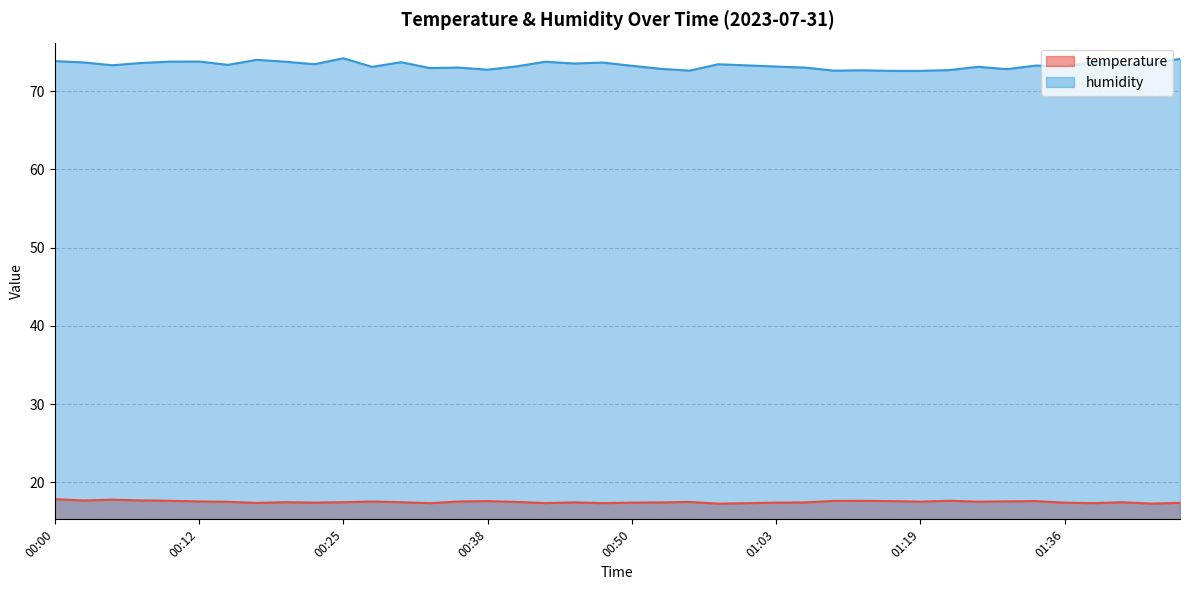

How many series are shown in this chart?

2